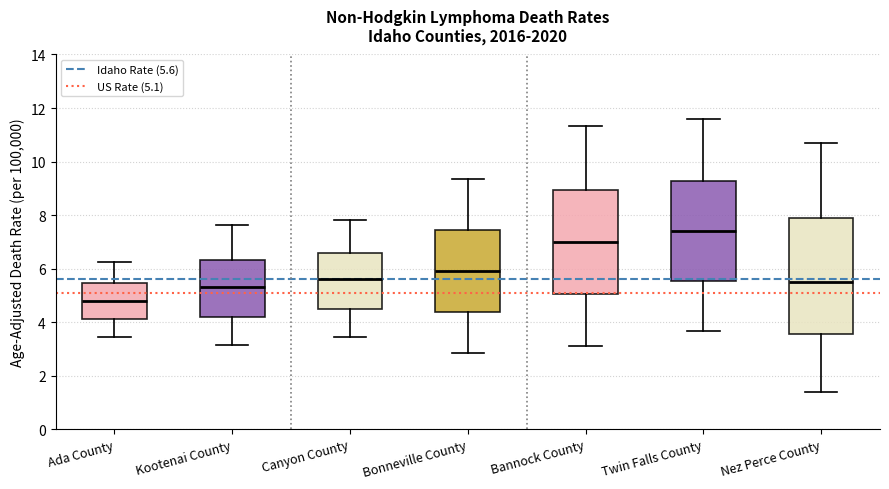

Where is the lower edge of the box for Nez Perce County on the y-axis? The values are not printed on the chart, so give them approximately, as read against the axis.

3.6